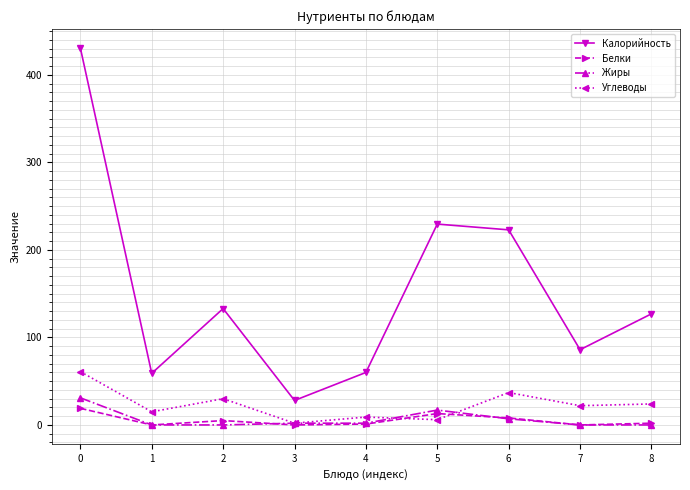

What are all the series names shown in the legend?

Калорийность, Белки, Жиры, Углеводы